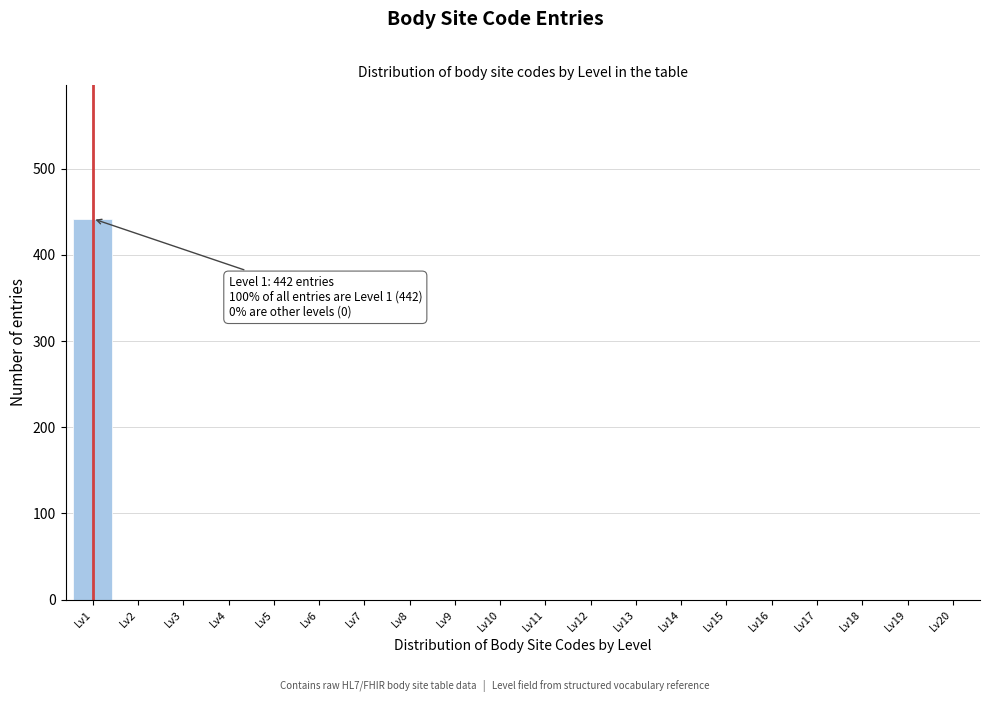

Reading left to right, transcribe all the data shown in this chart.

Lv1=442	Lv2=0	Lv3=0	Lv4=0	Lv5=0	Lv6=0	Lv7=0	Lv8=0	Lv9=0	Lv10=0	Lv11=0	Lv12=0	Lv13=0	Lv14=0	Lv15=0	Lv16=0	Lv17=0	Lv18=0	Lv19=0	Lv20=0